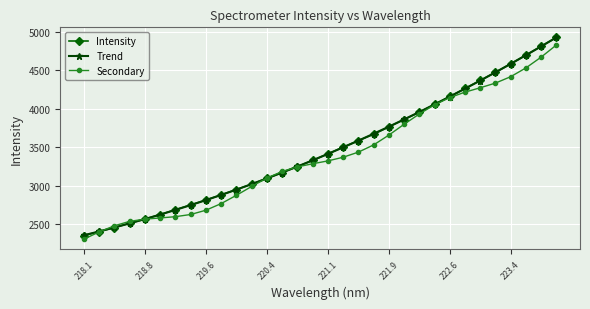

What is the value of the Intensity point at the 8th from the left?

2750.7